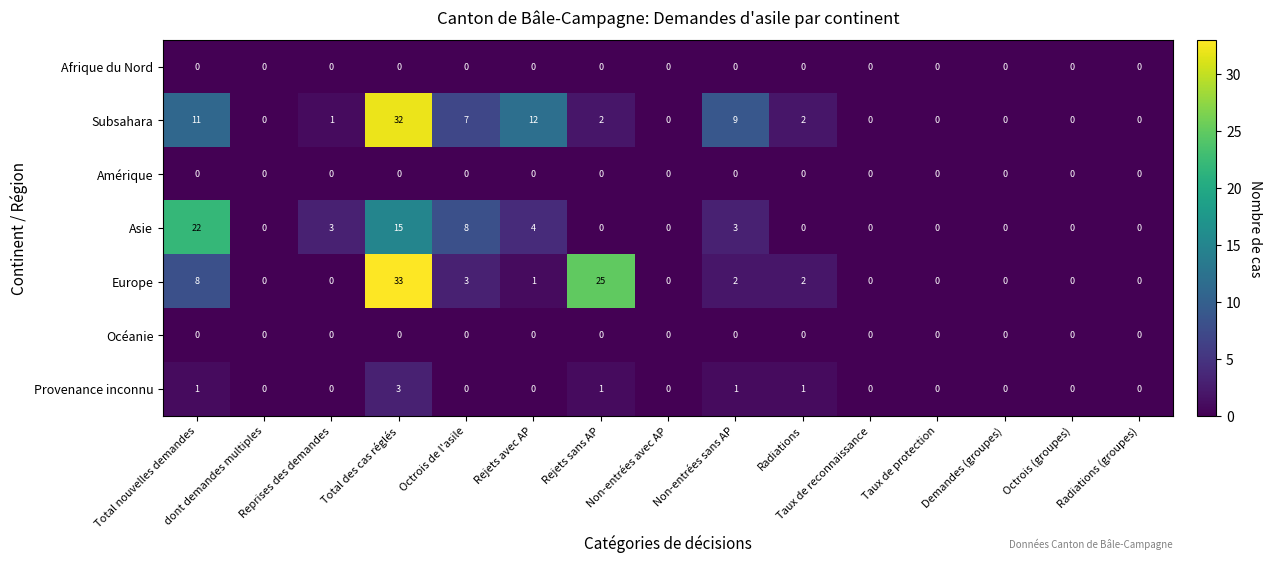

At which category is the sum across all series the highest?

Total des cas réglés